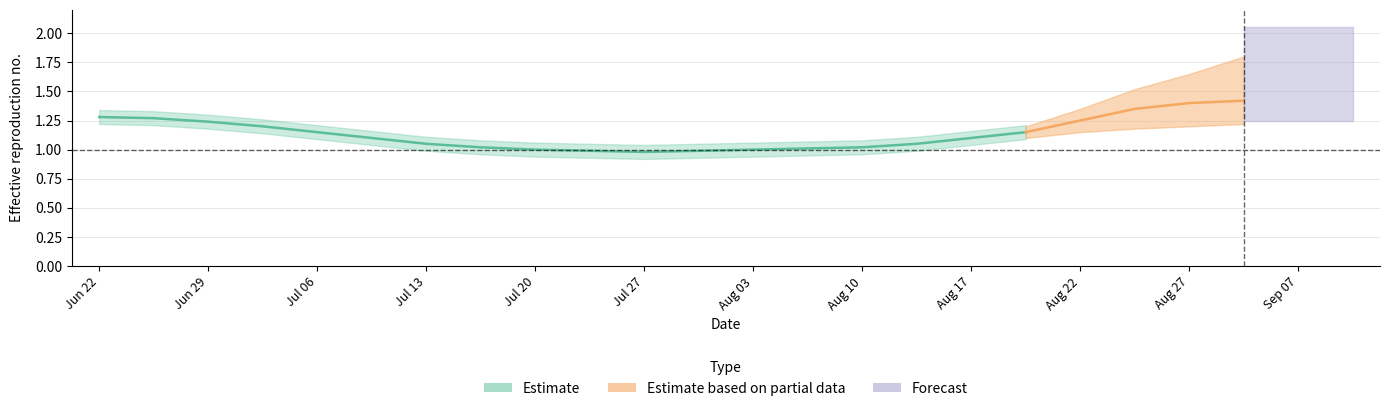

What is the difference between the second highest and second lowest values?

0.3